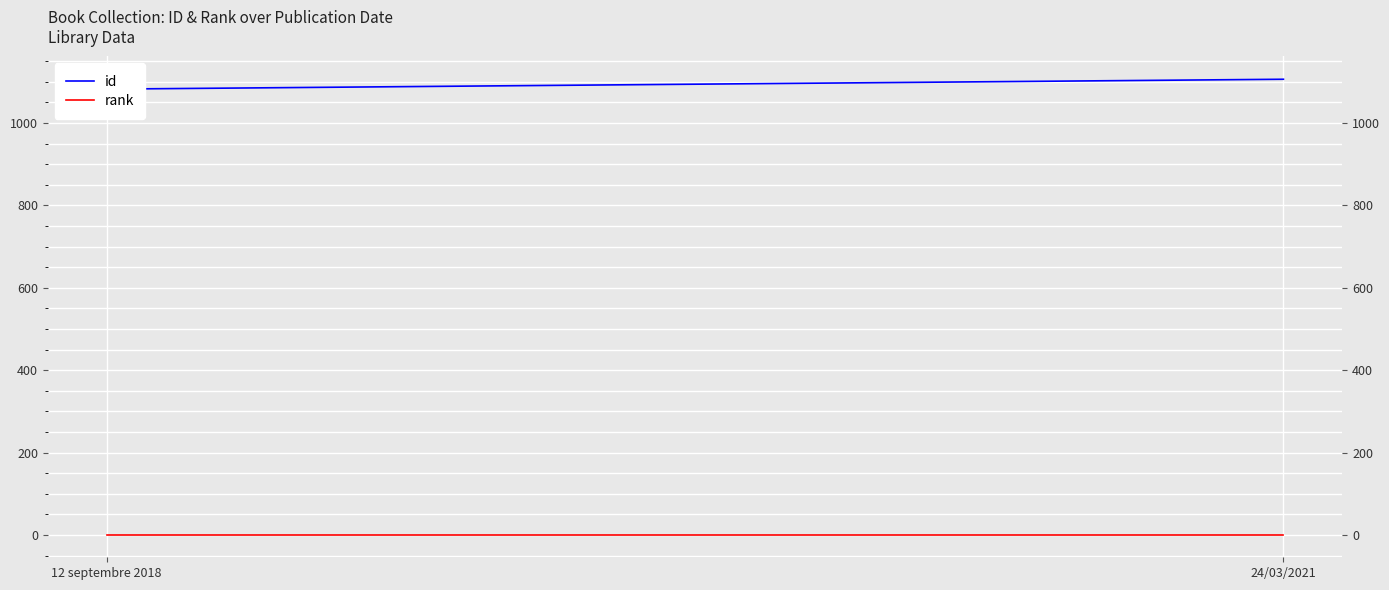

Reading right to left, transcribe all the data shown in this chart.

id: 24/03/2021=1106	12 septembre 2018=1082
rank: 24/03/2021=1	12 septembre 2018=1